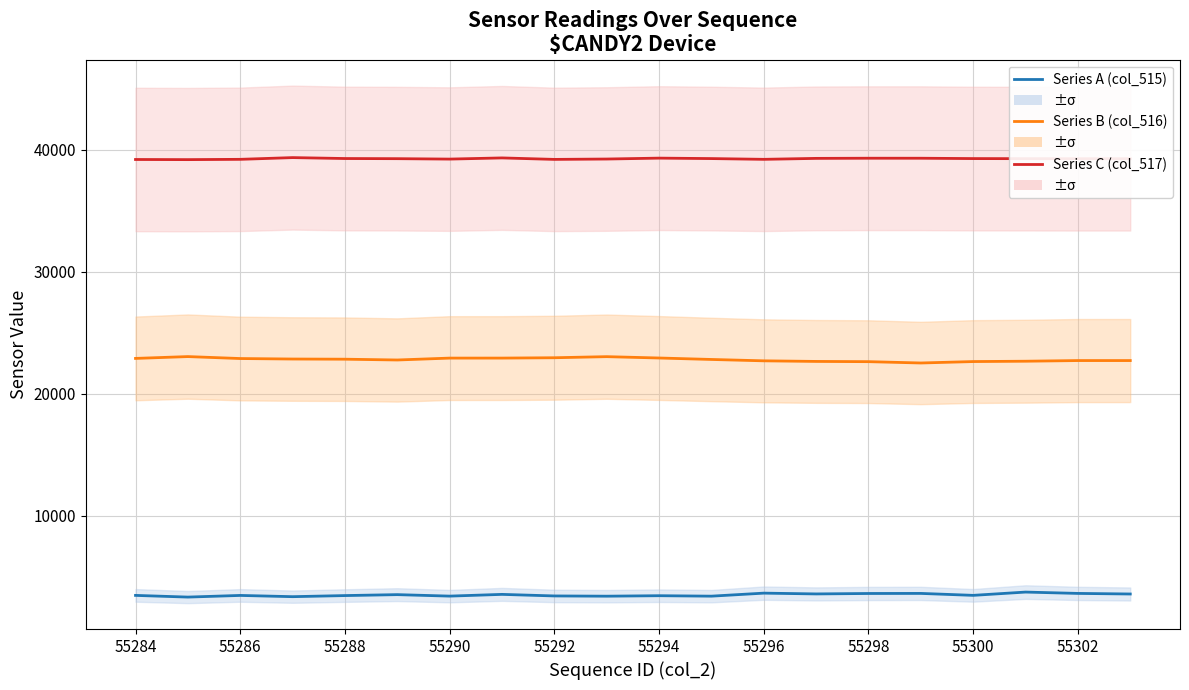

What is the smallest value displayed?

3317